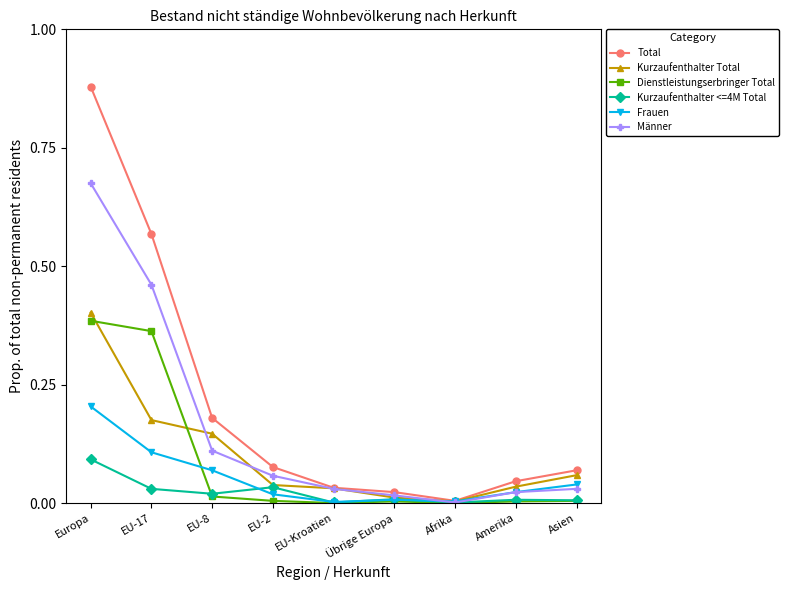

After their last crossing, which series has the higher values: Kurzaufenthalter Total or Dienstleistungserbringer Total?

Kurzaufenthalter Total